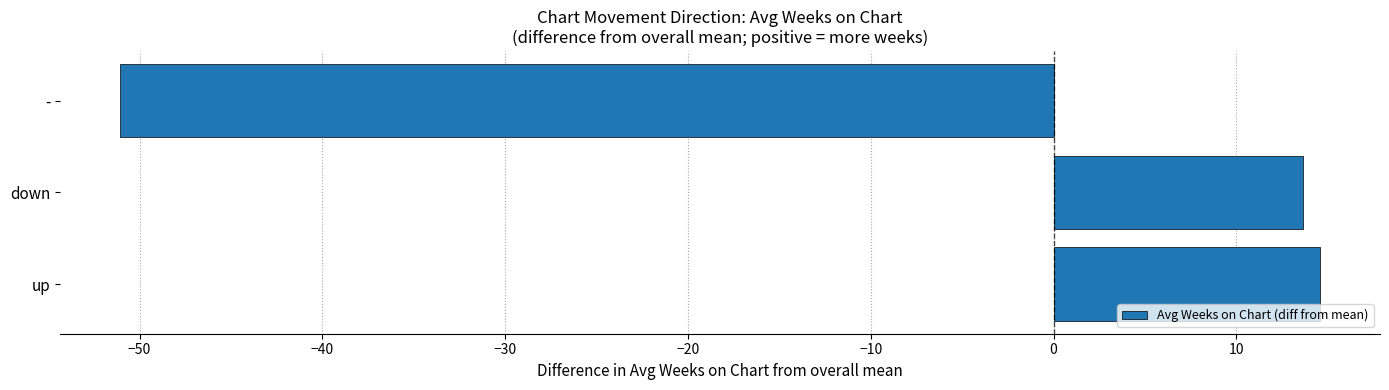

Between - and up, which is larger?

up